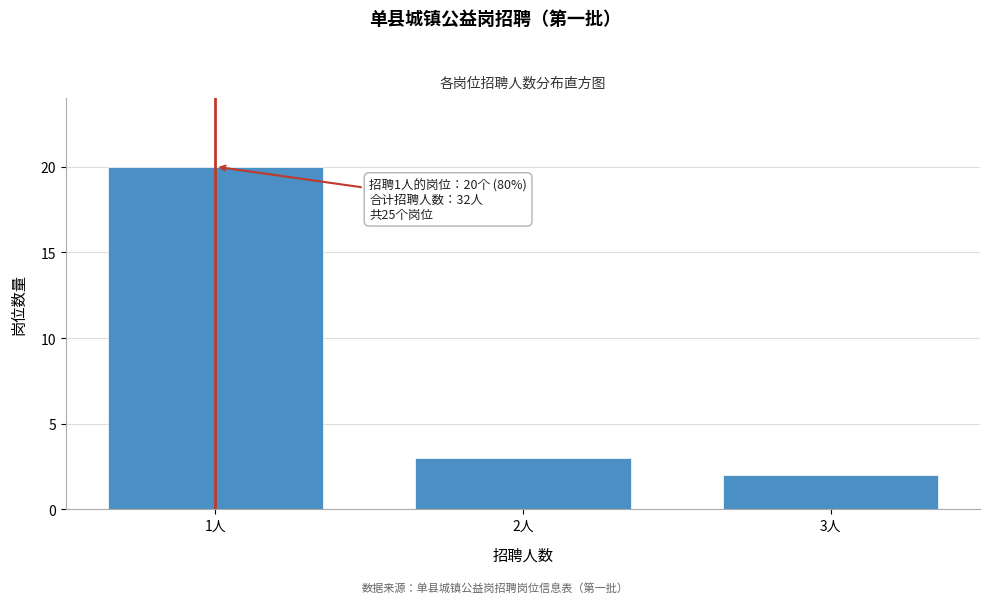

Reading left to right, transcribe all the data shown in this chart.

1人=20	2人=3	3人=2